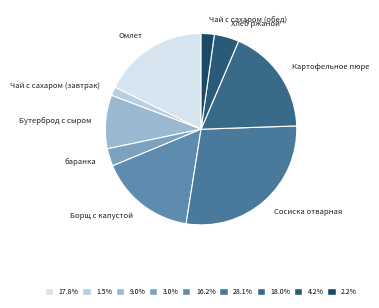

Between баранка and Сосиска отварная, which is larger?

Сосиска отварная